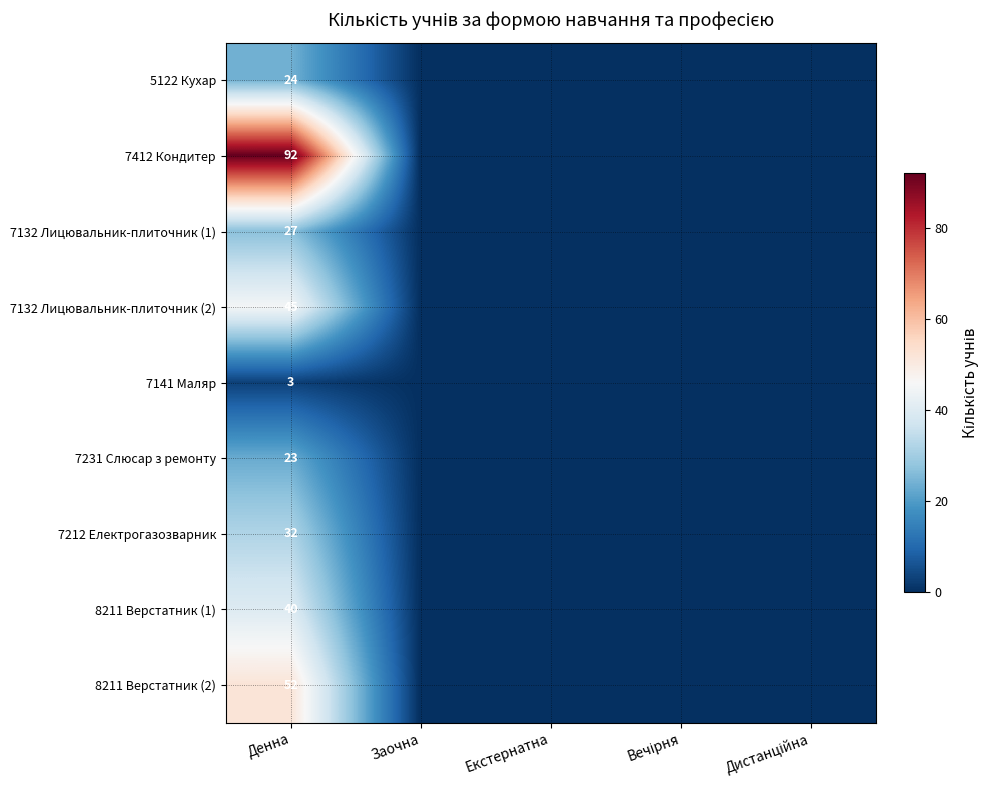

Rank the series at Денна from lowest to highest value.

7141 Маляр, 7231 Слюсар з ремонту, 5122 Кухар, 7132 Лицювальник-плиточник (1), 7212 Електрогазозварник, 8211 Верстатник (1), 7132 Лицювальник-плиточник (2), 8211 Верстатник (2), 7412 Кондитер